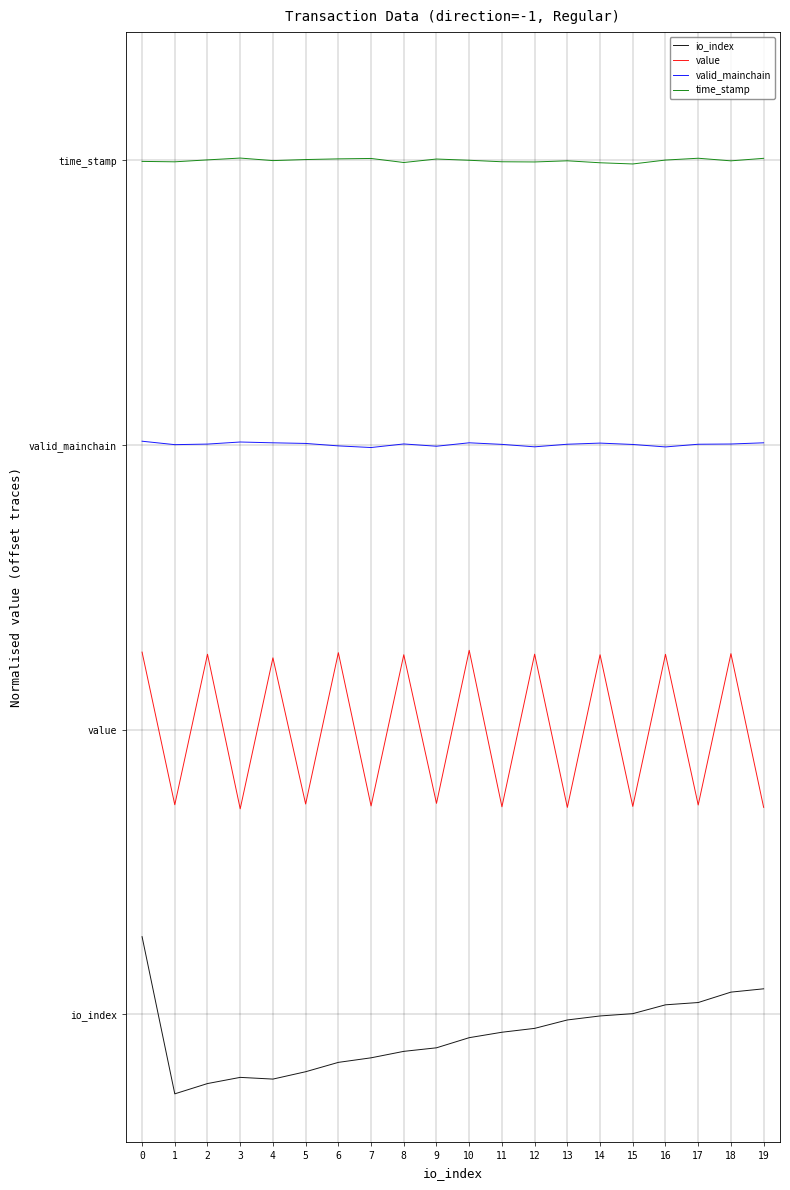

At which category does io_index reach its first local valley?

1